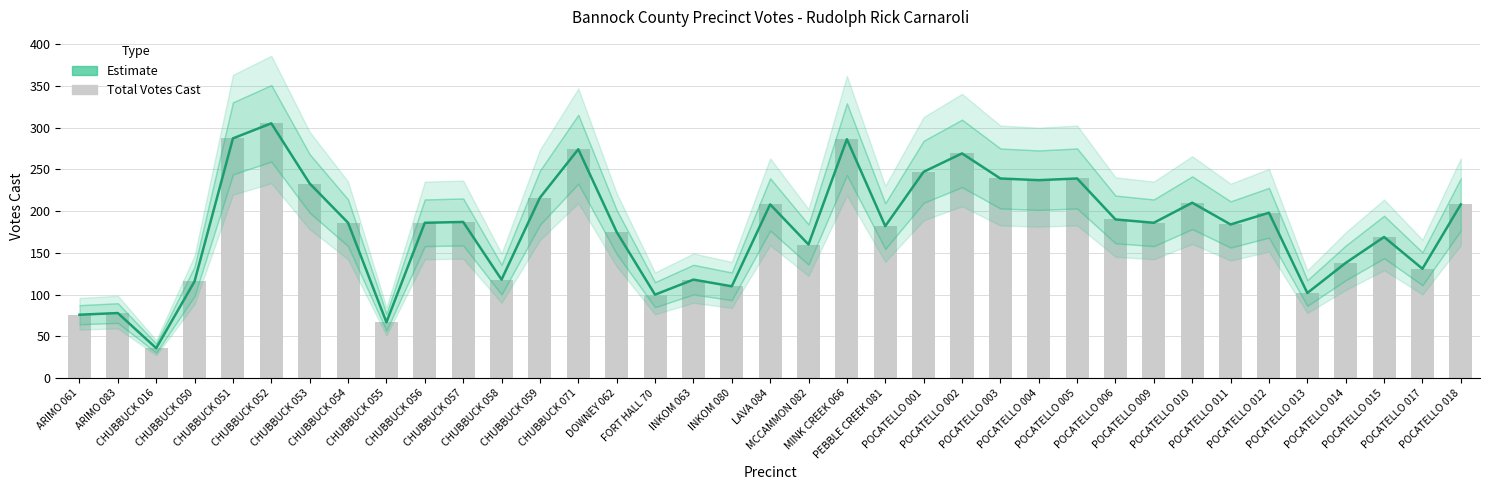

What is the ratio of the value at LAVA 084 to the value at CHUBBUCK 053?

0.9